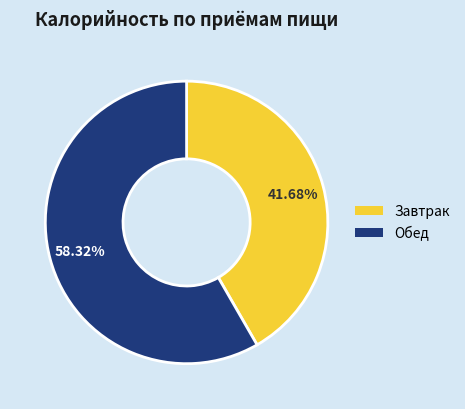

Combined, do Обед and Завтрак account for over 50%?

Yes